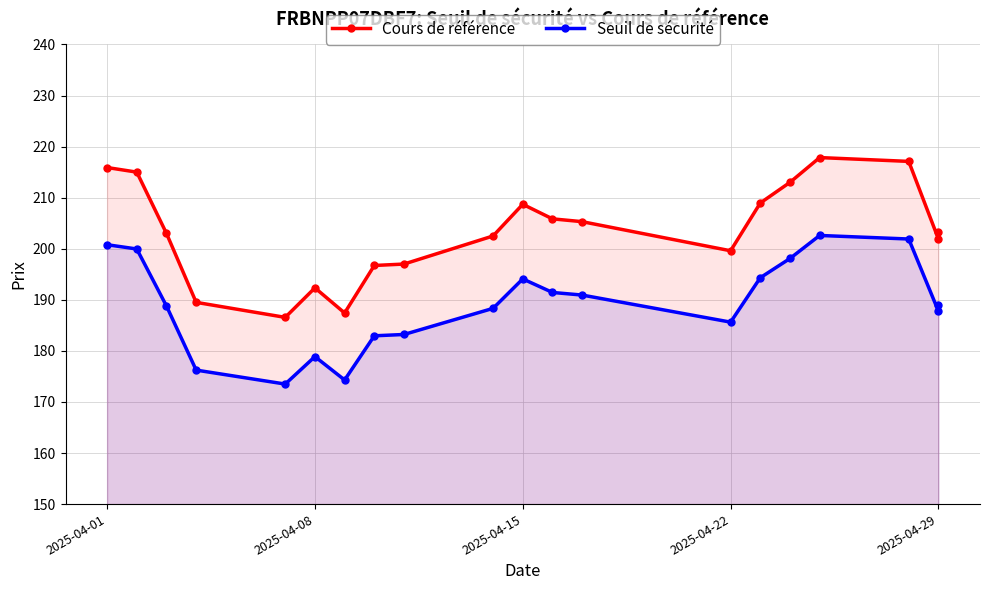

What is the smallest value displayed?

173.5